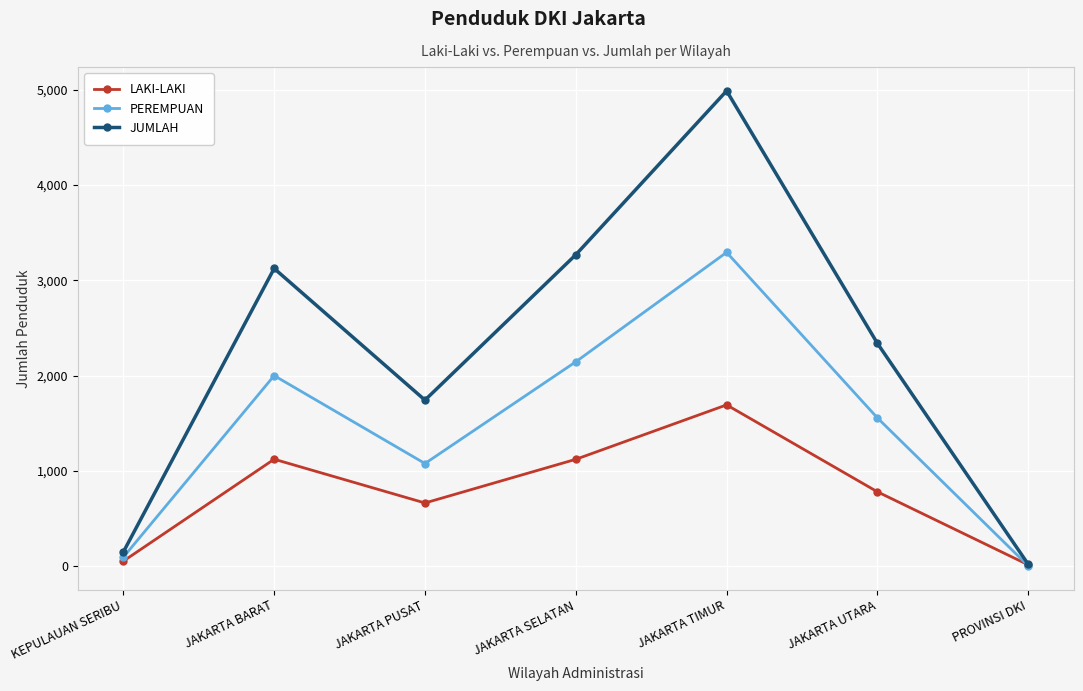

At which category does the chart reach its peak across all series?

JAKARTA TIMUR